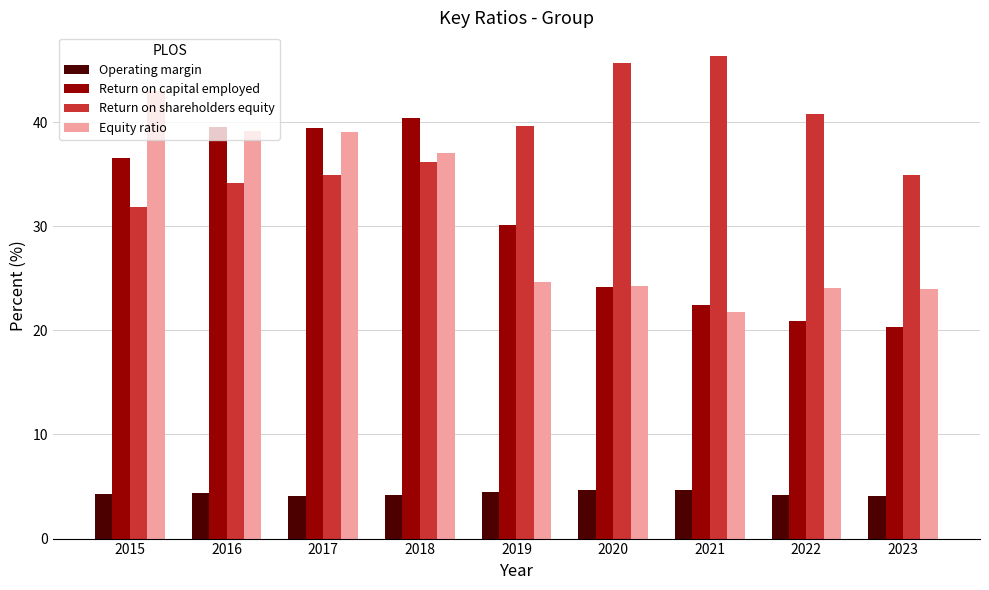

What is the minimum value shown in the chart?

4.1